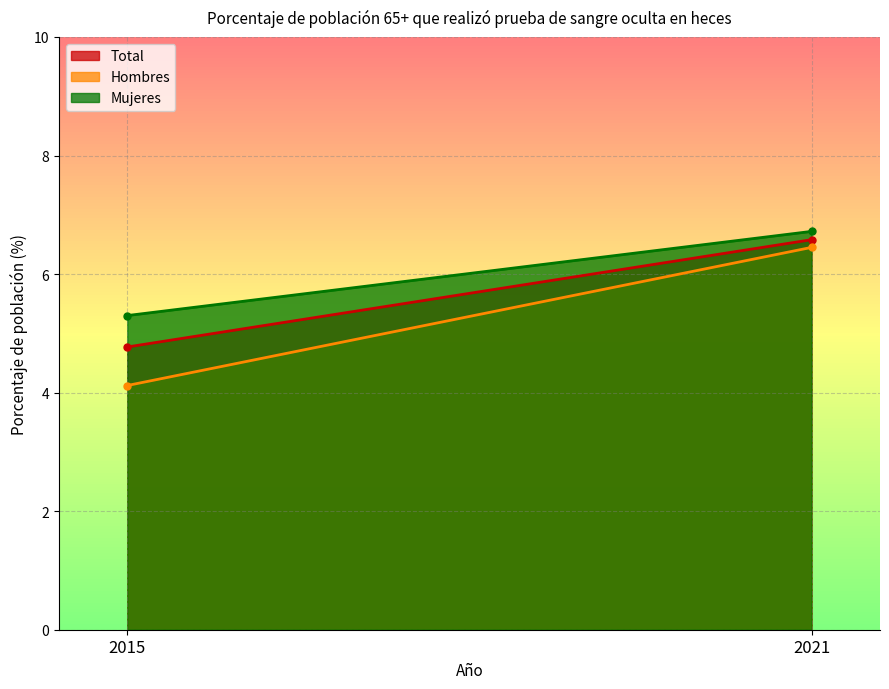

List the series in order of their peak value, lowest first.

Hombres, Total, Mujeres